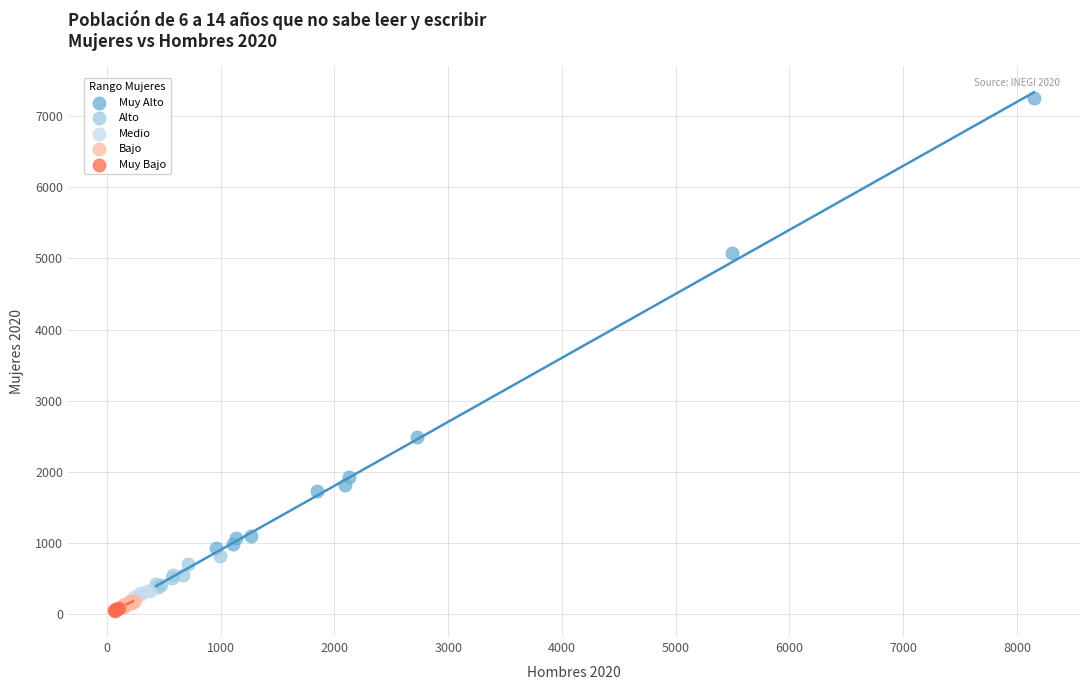

Which series reaches the maximum Y coordinate?

Muy Alto